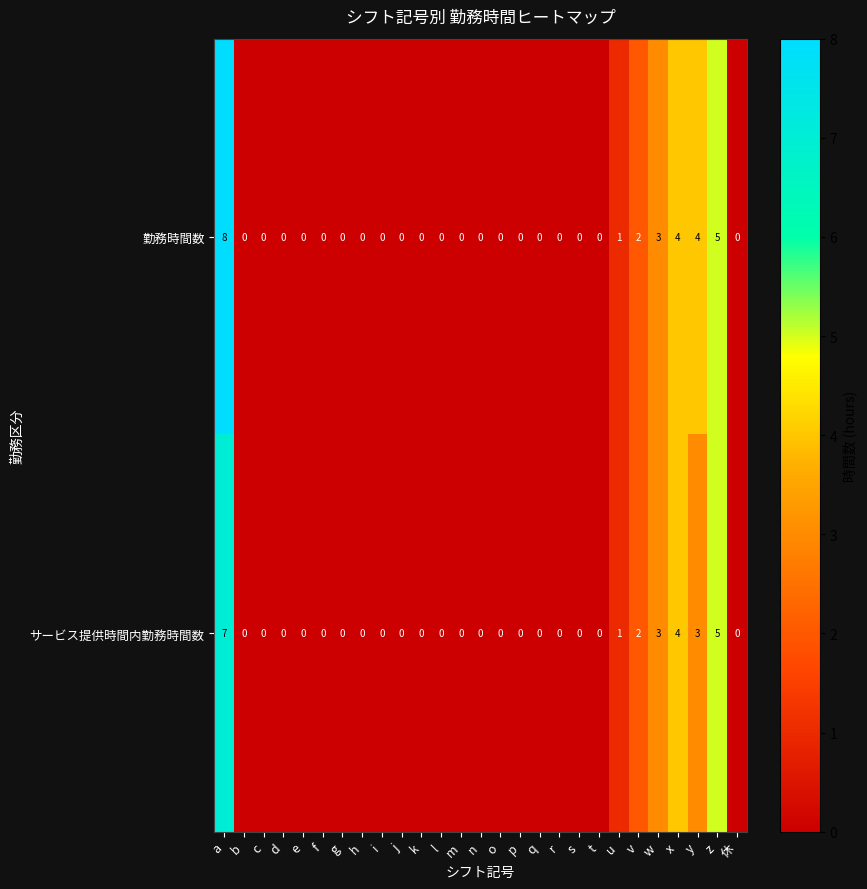

Count the number of data series in this chart.

2